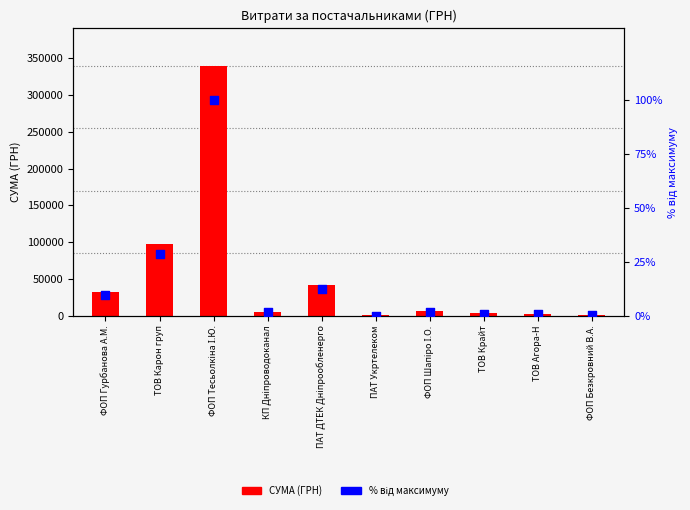

Is the value of СУМА (ГРН) at КП Дніпроводоканал greater than the value of % від макс. at ПАТ Укртелеком?

Yes